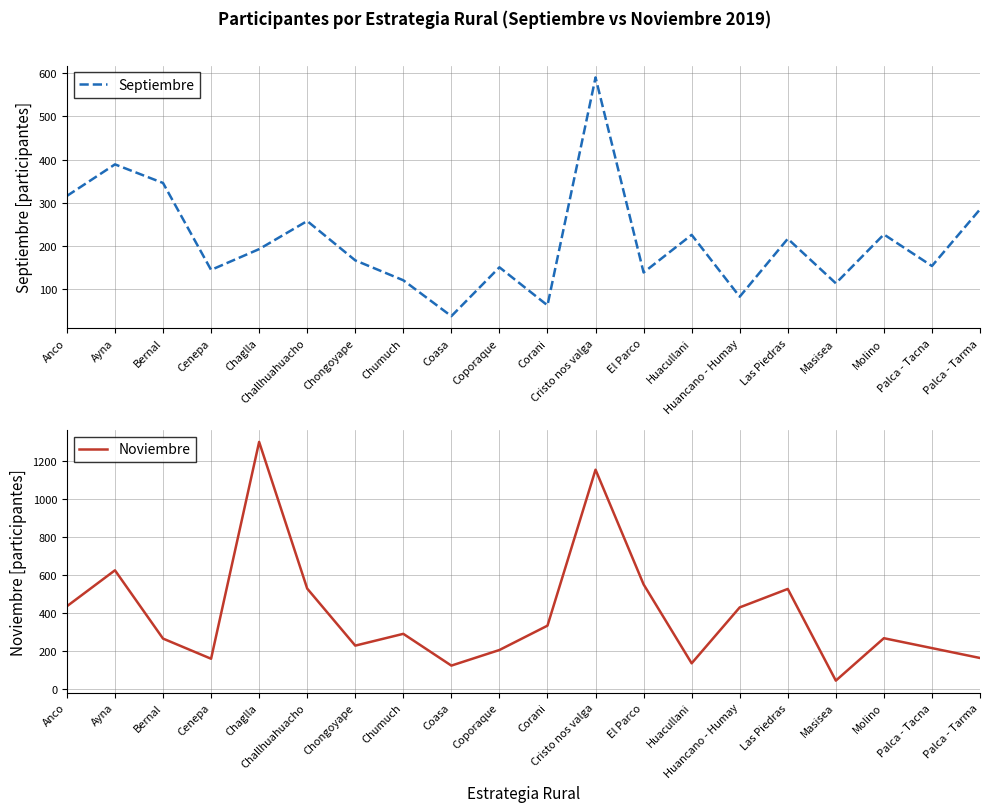

Rank the series by their average value, from lowest to highest.

Septiembre, Noviembre